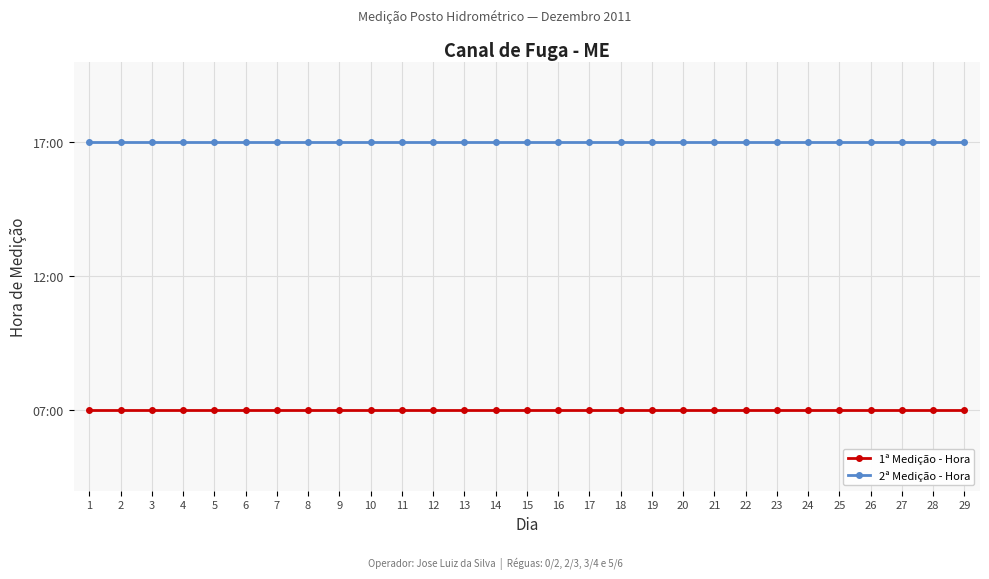

The value of 2ª Medição - Hora at 21 is 17. True or false?

True